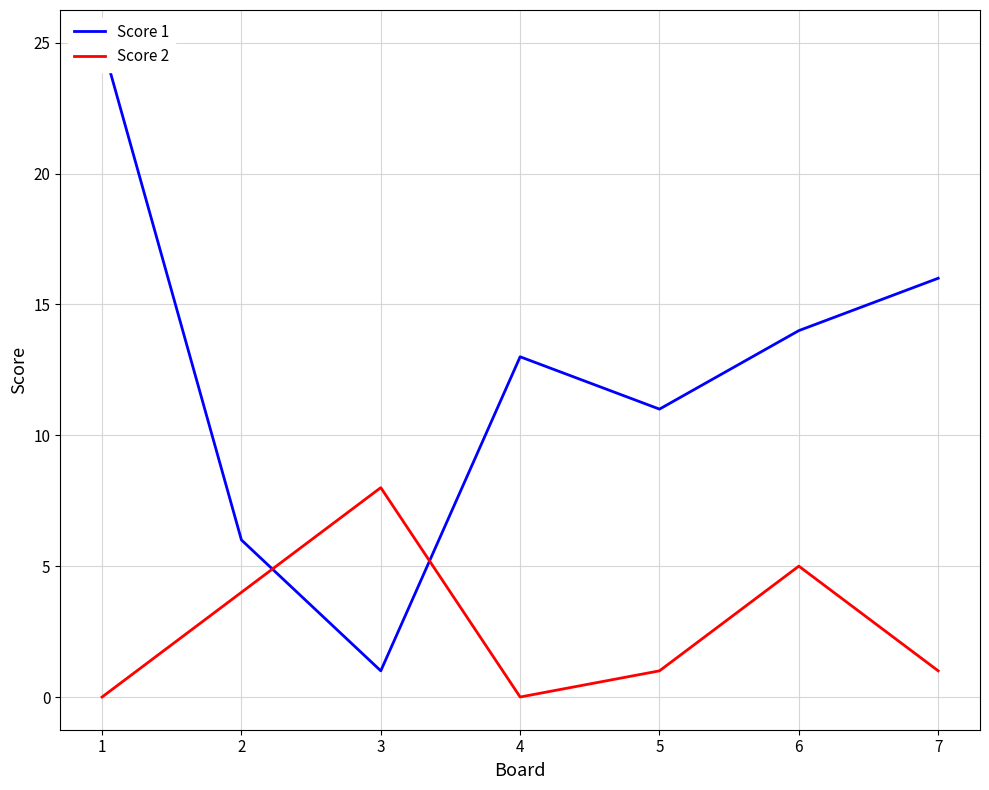

What are all the series names shown in the legend?

Score 1, Score 2